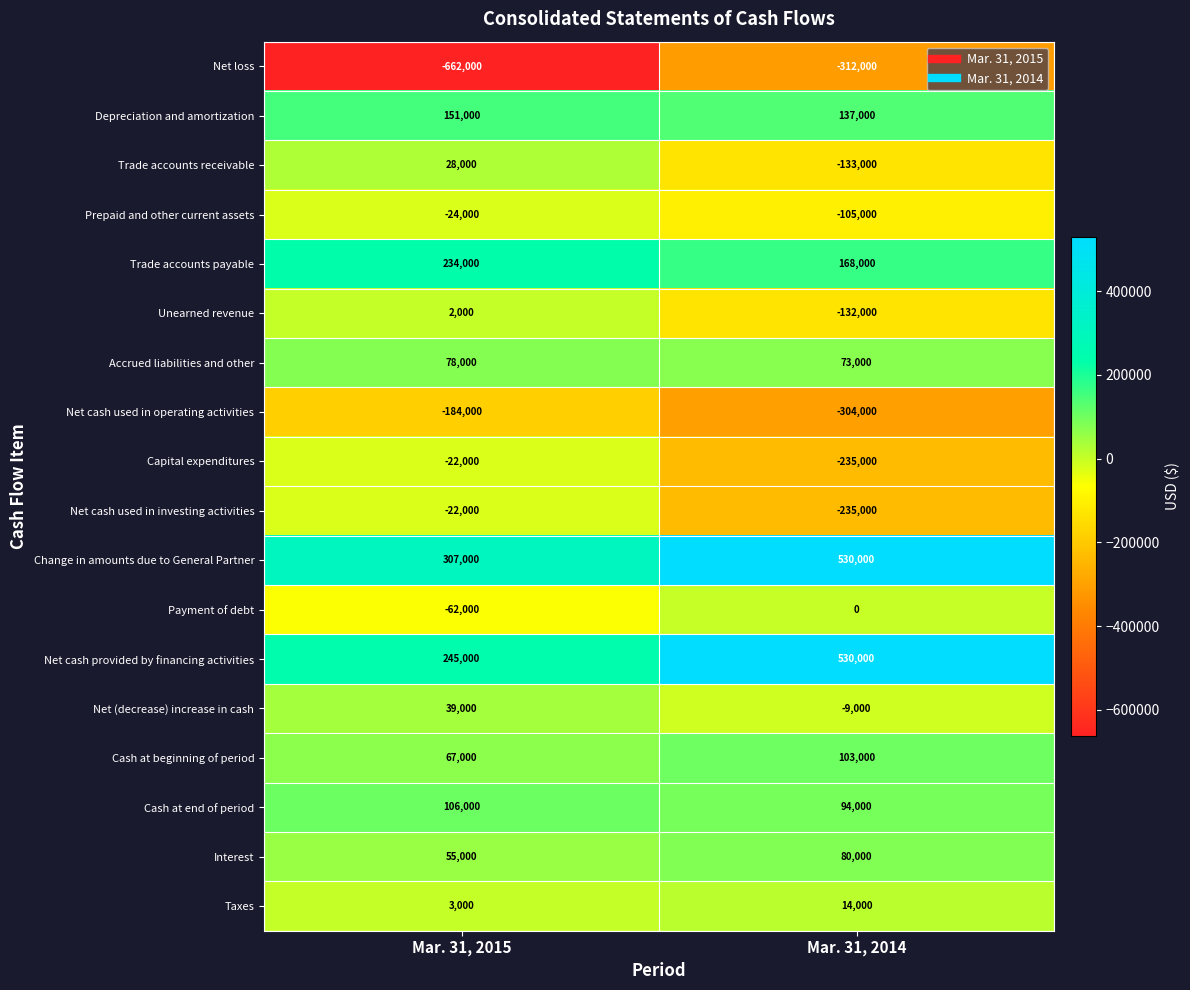

The Net cash used in operating activities series shows -239900 at Mar. 31, 2015. True or false?

False